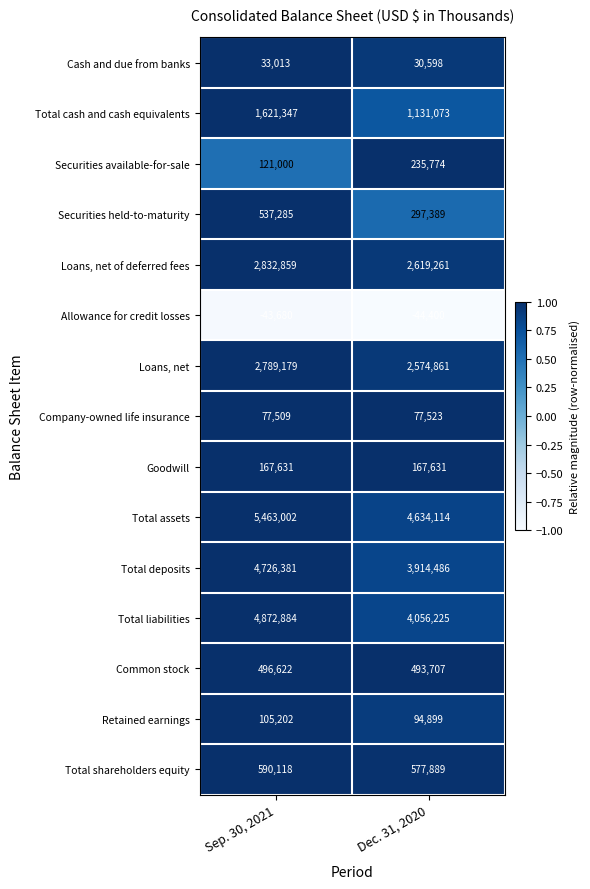

At how many categories does at least one series exceed 0?

2